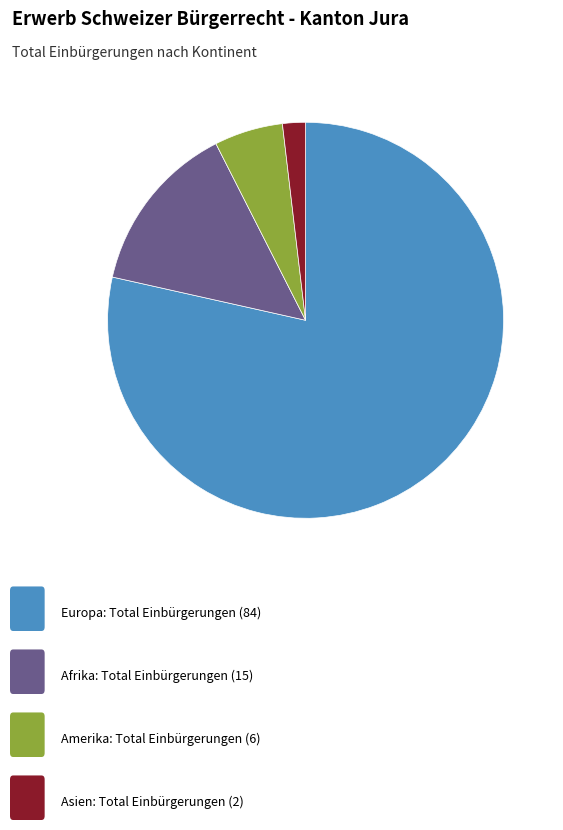

Is there a majority slice in this chart?

Yes